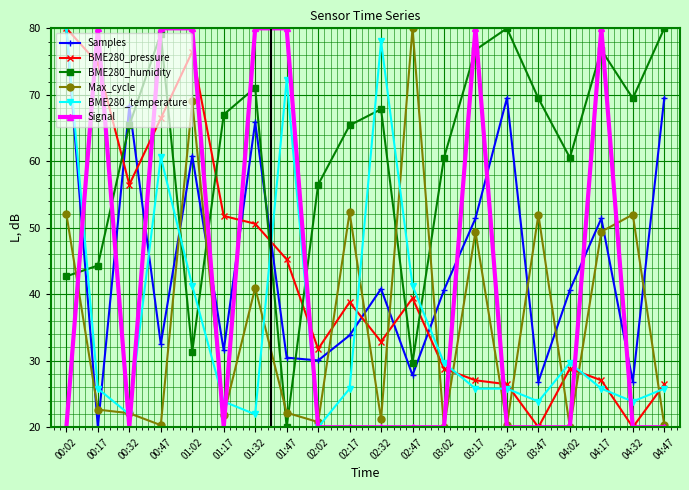

What is the difference between the maximum and minimum values in the Signal series?

60.0